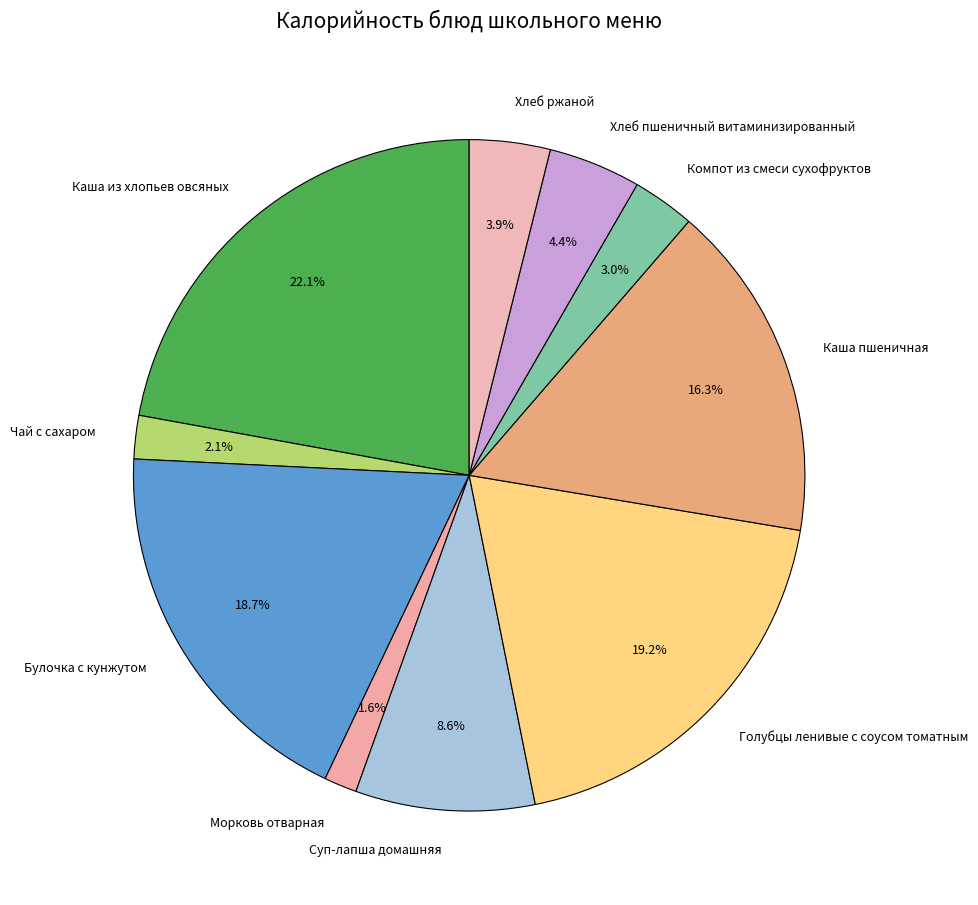

How many segments does this pie chart have?

10